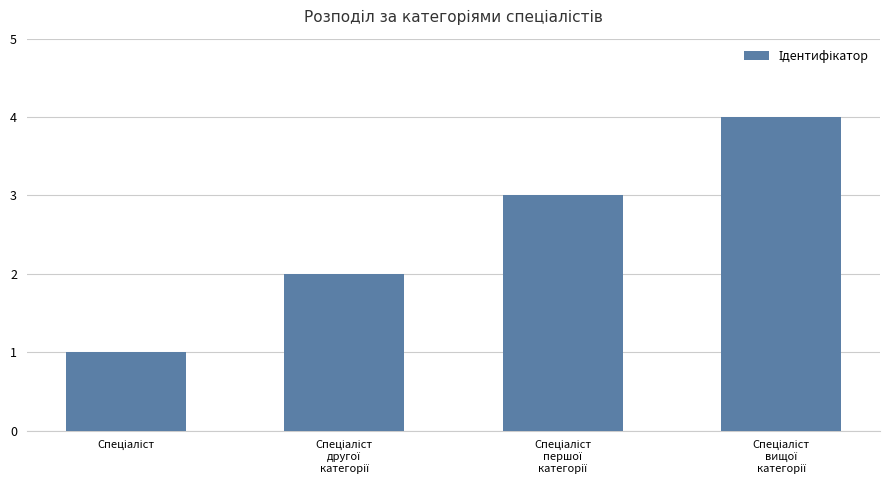

What is the difference between the maximum and minimum values?

3